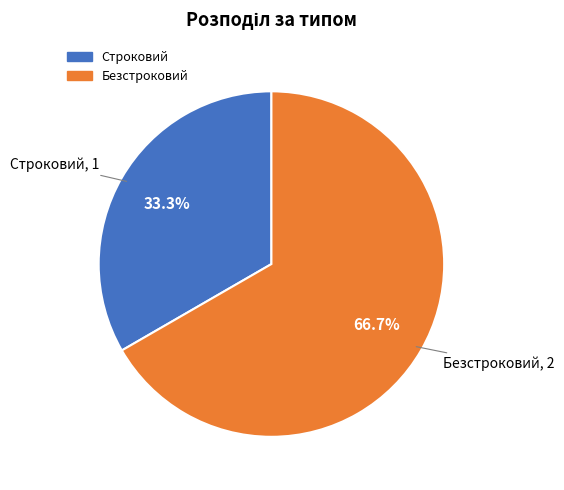

To the nearest percent, what is the difference between the Безстроковий and Строковий slice percentages?

33%